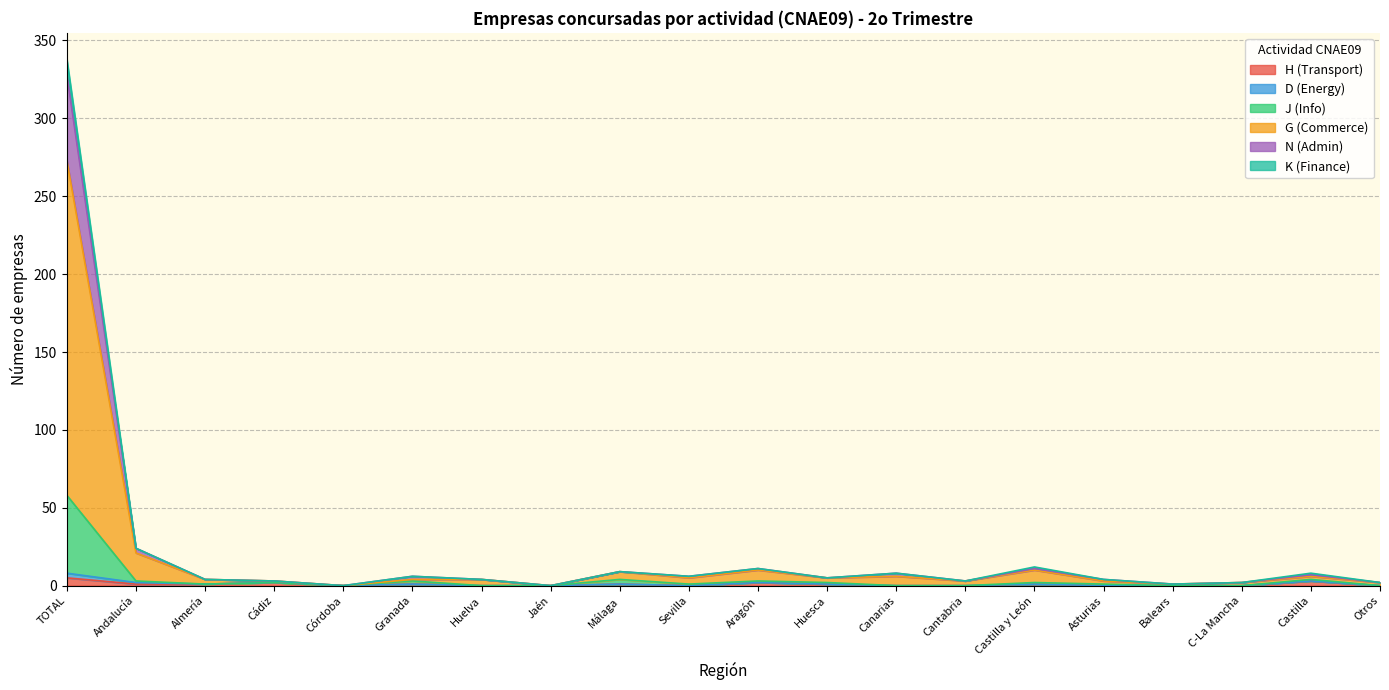

Does the chart display data point markers on the line(s)?

No